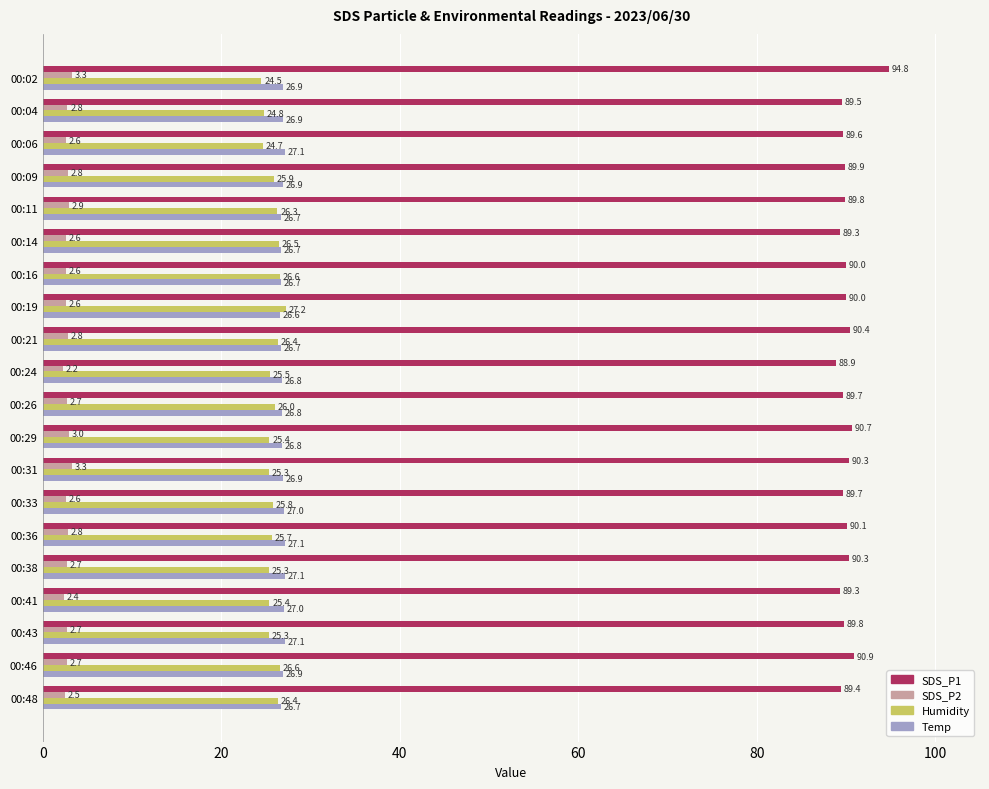

Which series has the largest range (max minus min)?

SDS_P1